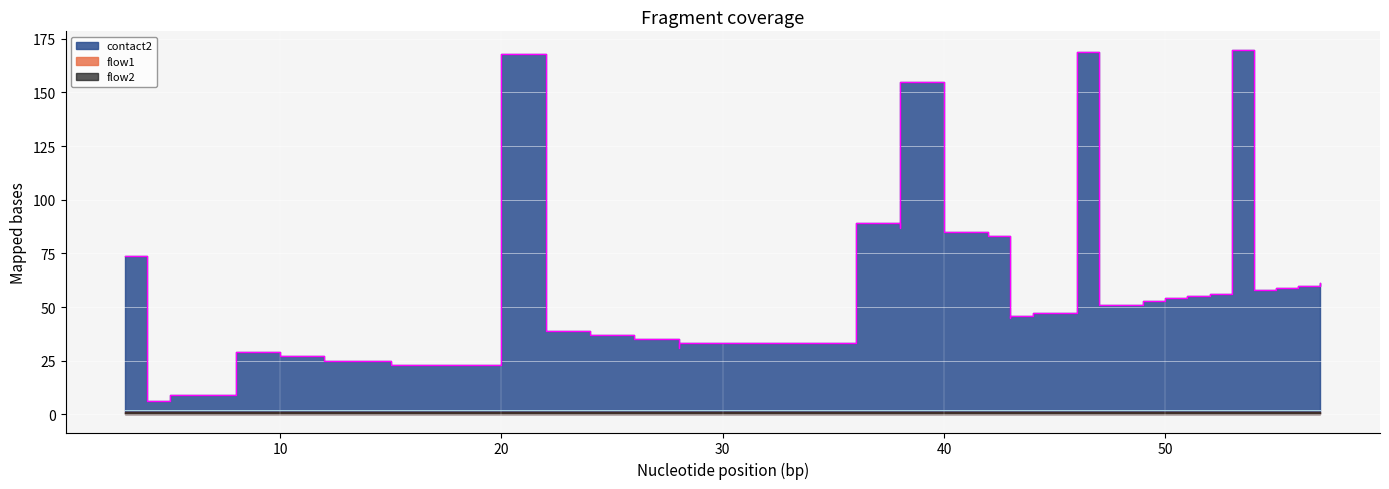

How many distinct data groups are displayed?

3